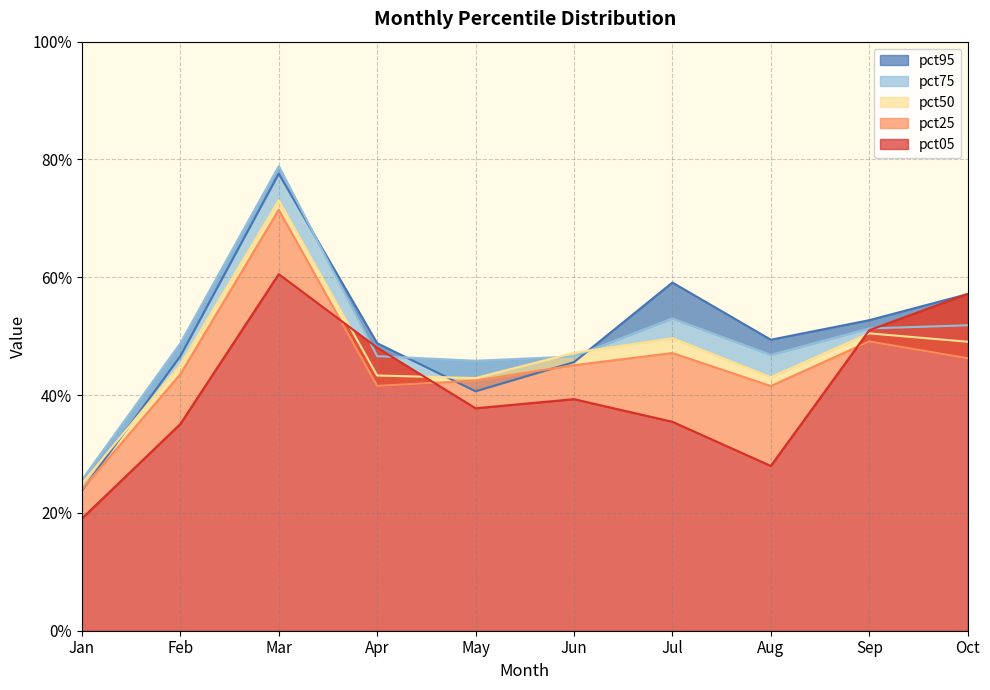

True or false: pct50 has more than 1 points higher than both neighbors.

True